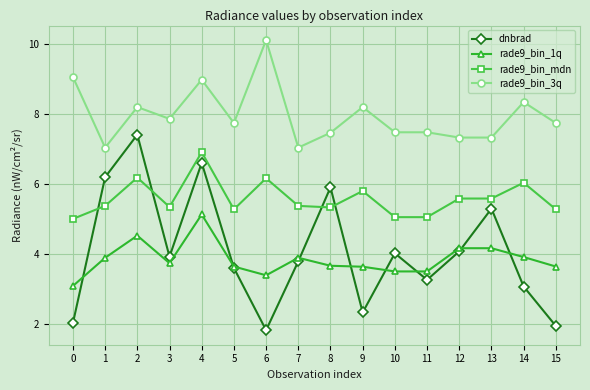

How many interior local valleys does the dnbrad series have?

4